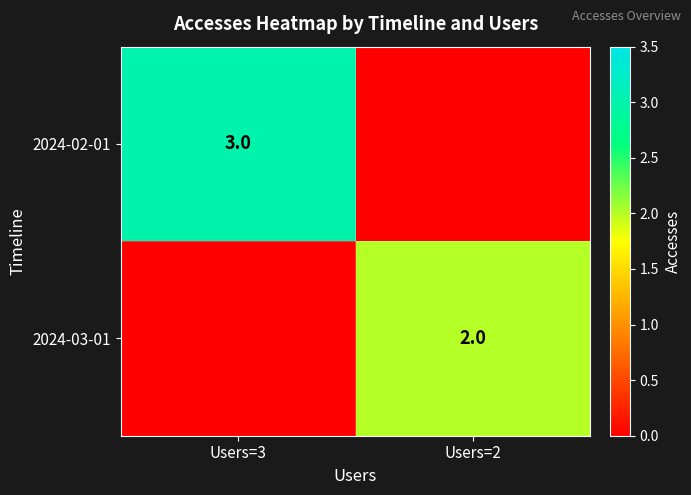

Is the value of 2024-03-01 at Users=2 greater than the value of 2024-02-01 at Users=3?

No